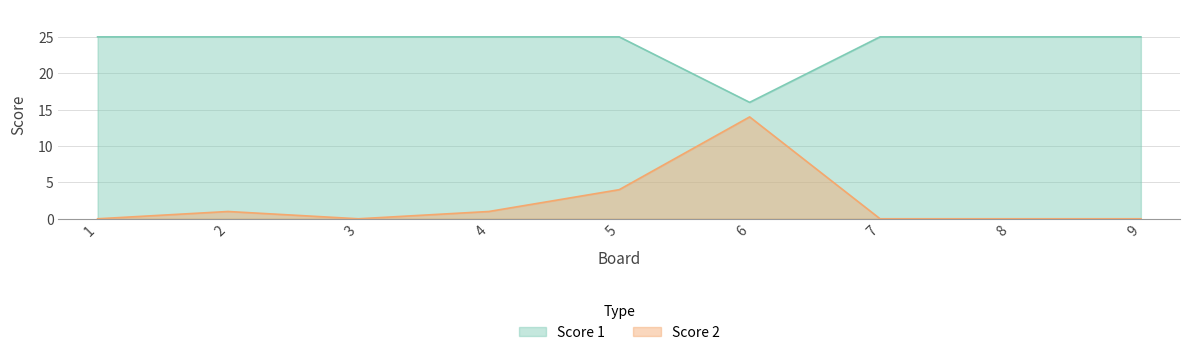

What is the difference between the second highest and second lowest values in the Score 2 series?

4